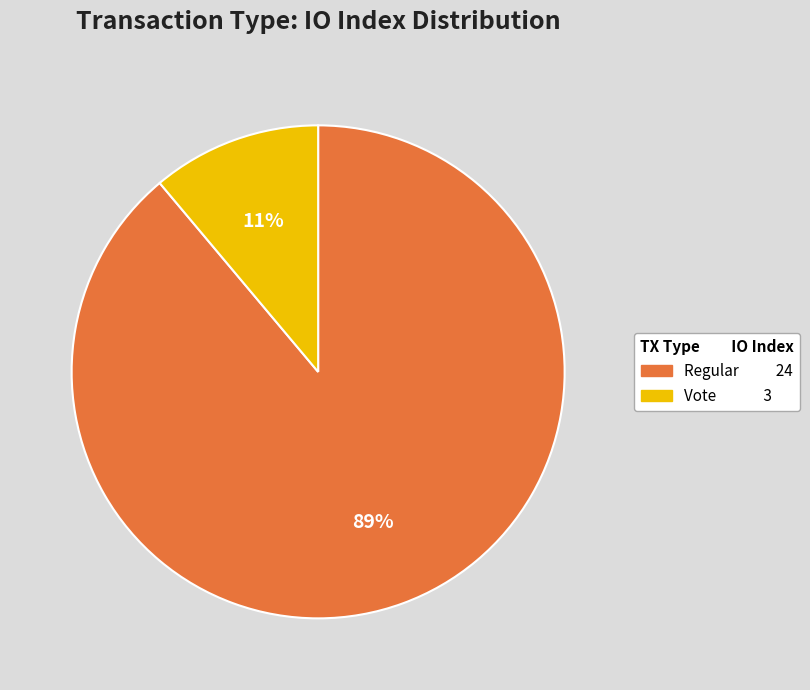

True or false: Vote accounts for 4% of the total.

False